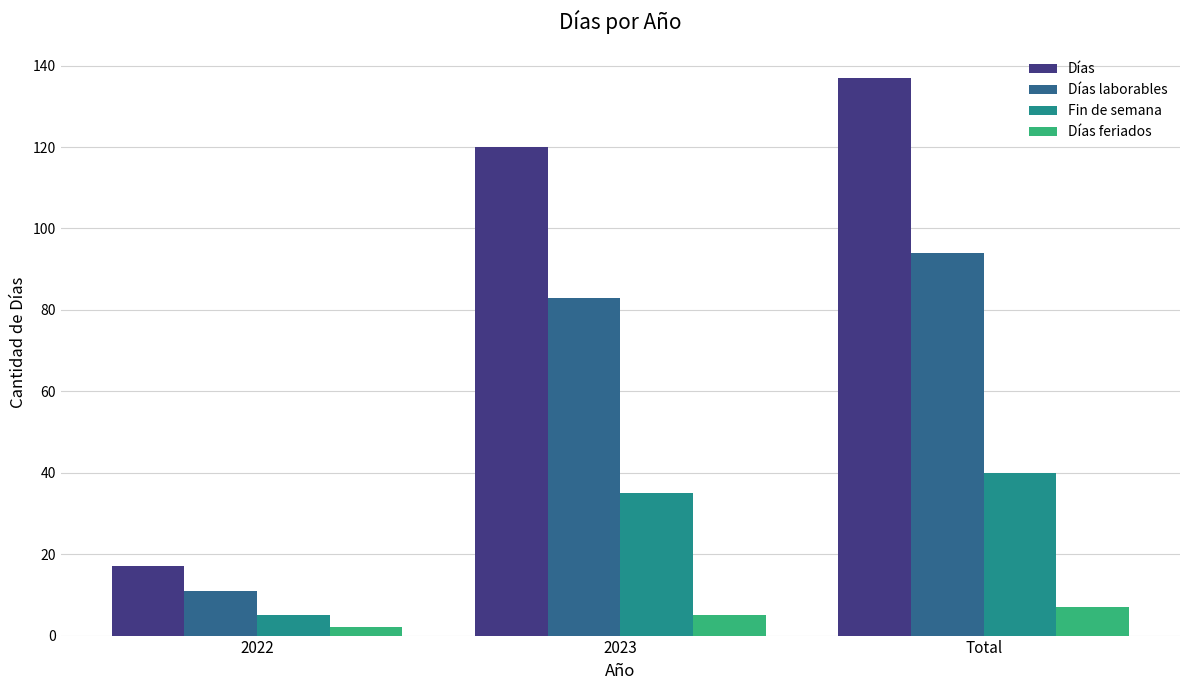

Rank the series by their maximum value, from lowest to highest.

Días feriados, Fin de semana, Días laborables, Días